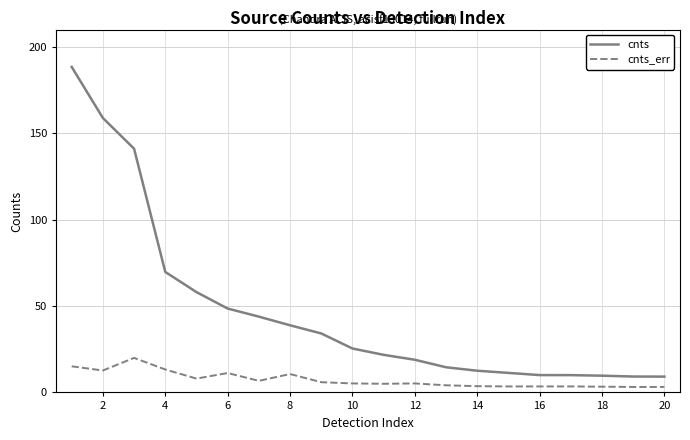

True or false: cnts and cnts_err cross at least once.

False